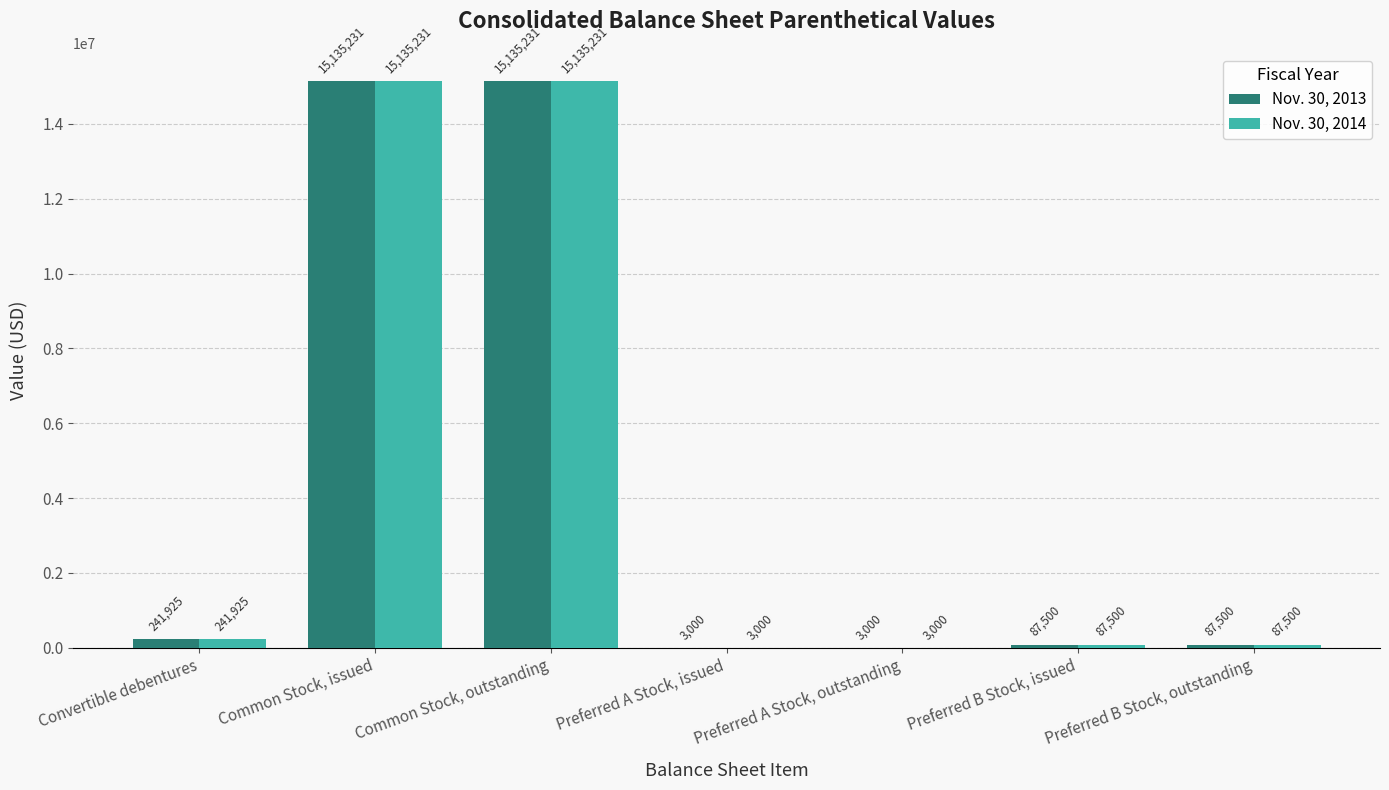

How many groups of bars are there?

7